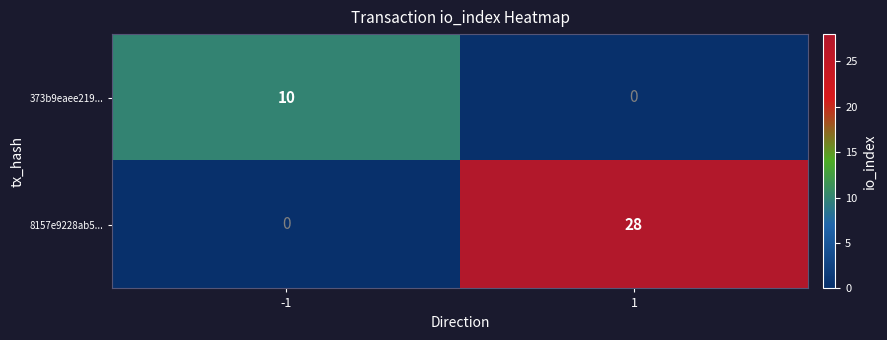

Reading left to right, extract all data points from this chart.

373b9eaee219...: -1=10	1=0
8157e9228ab5...: -1=0	1=28